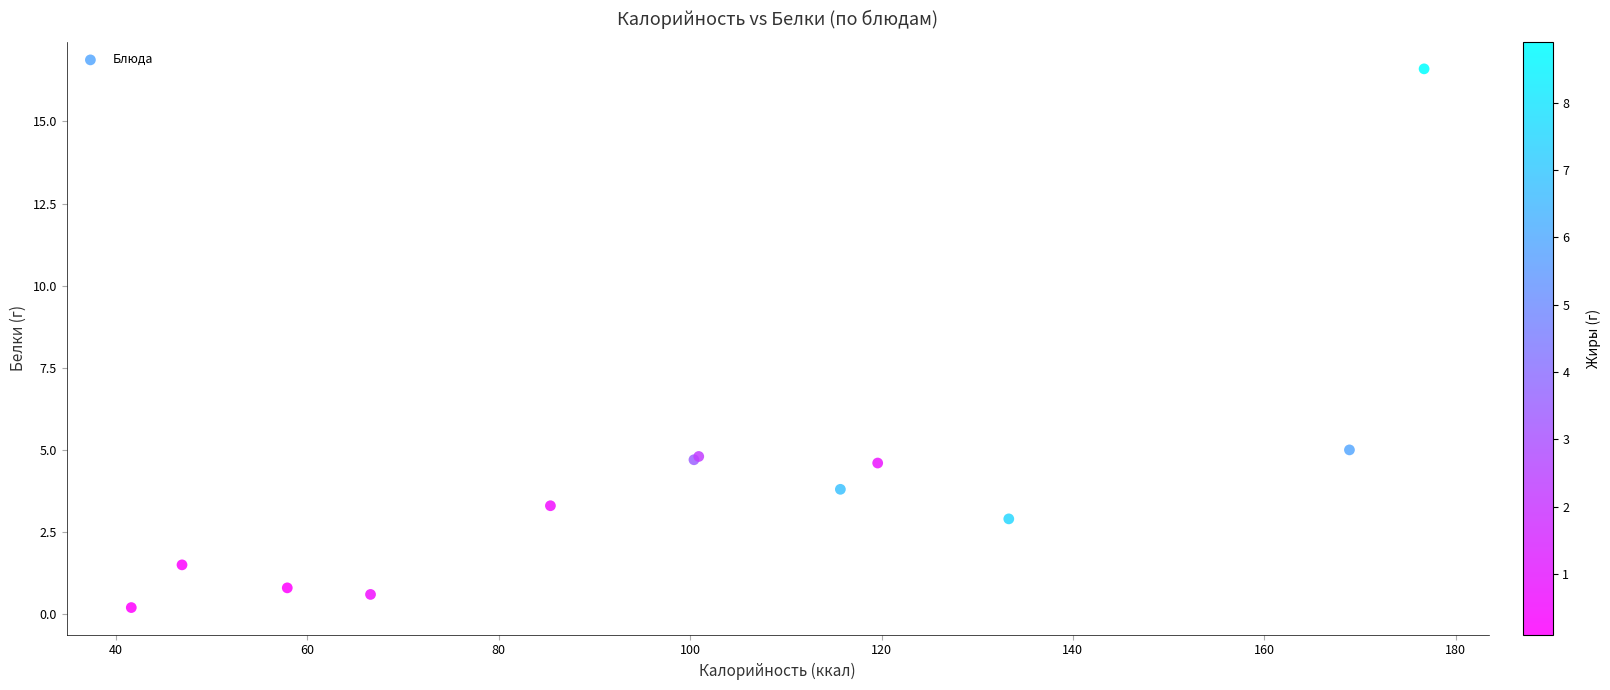

What Y value in the scatter plot is closest to 8?

5.0